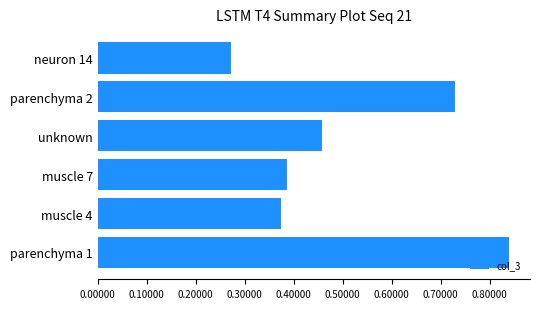

Between unknown and neuron 14, which is larger?

unknown